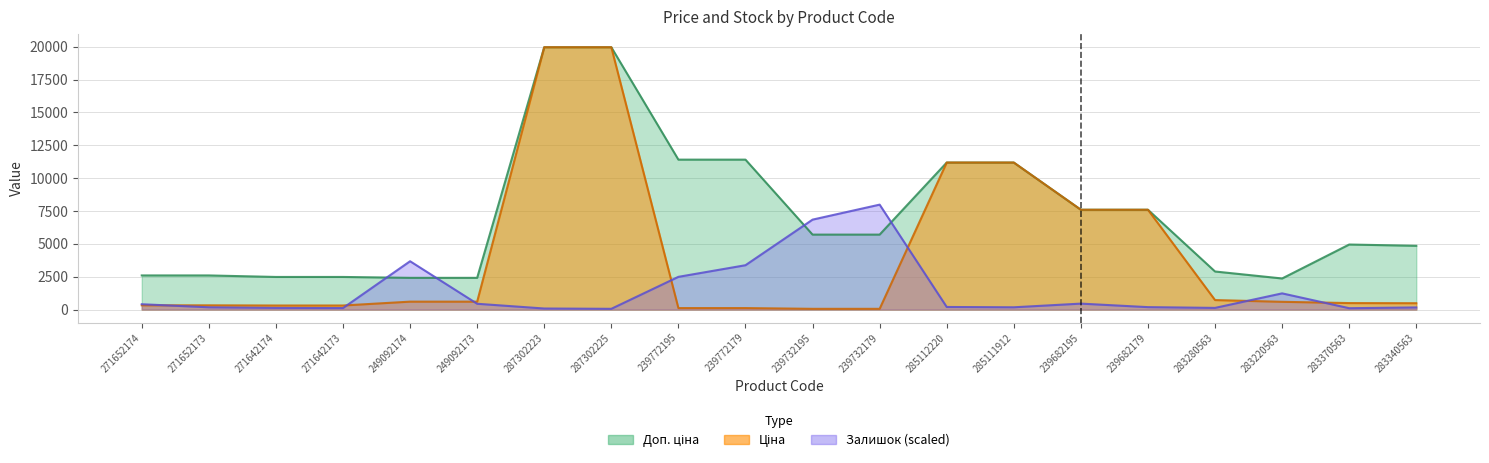

How many times do Залишок and Ціна cross each other?

7